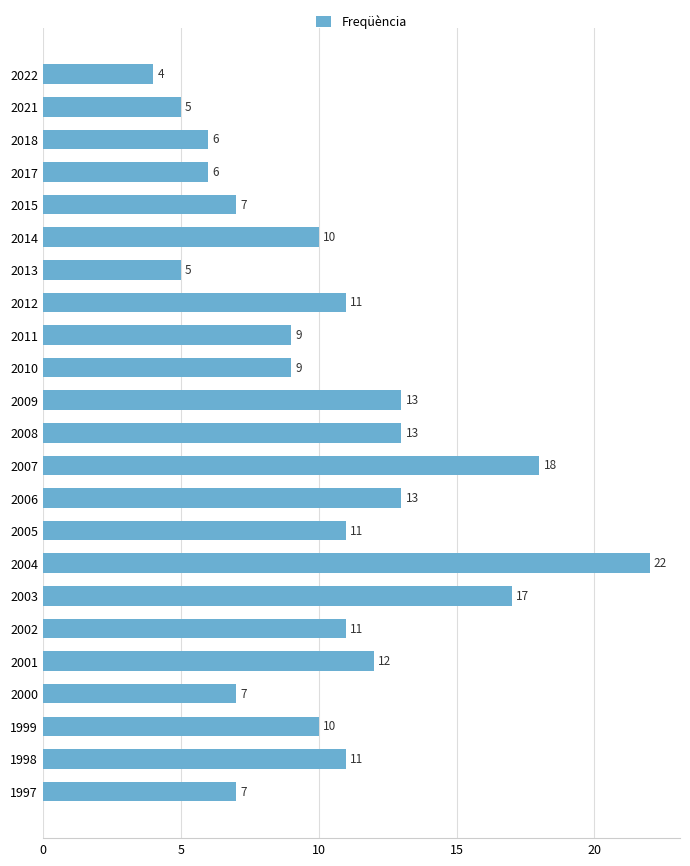

Which has a higher value, 2003 or 2021?

2003